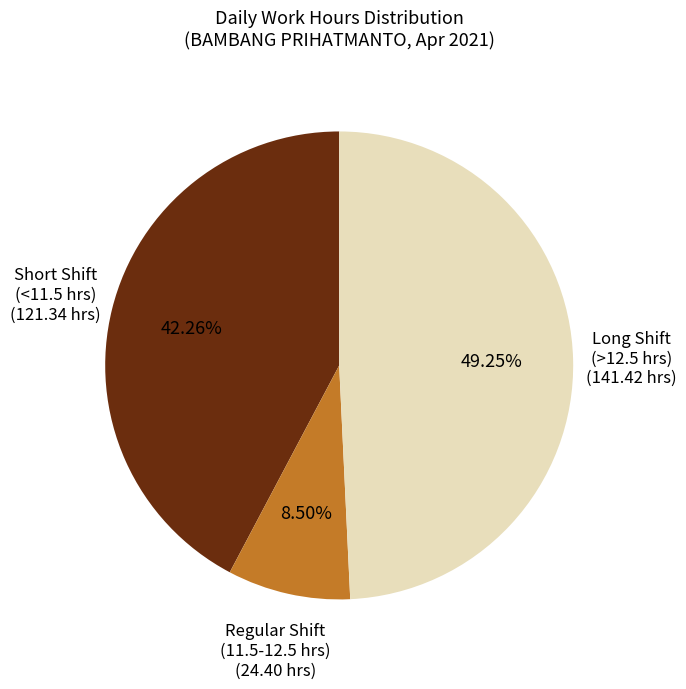

To the nearest percent, what is the average slice percentage?

33%